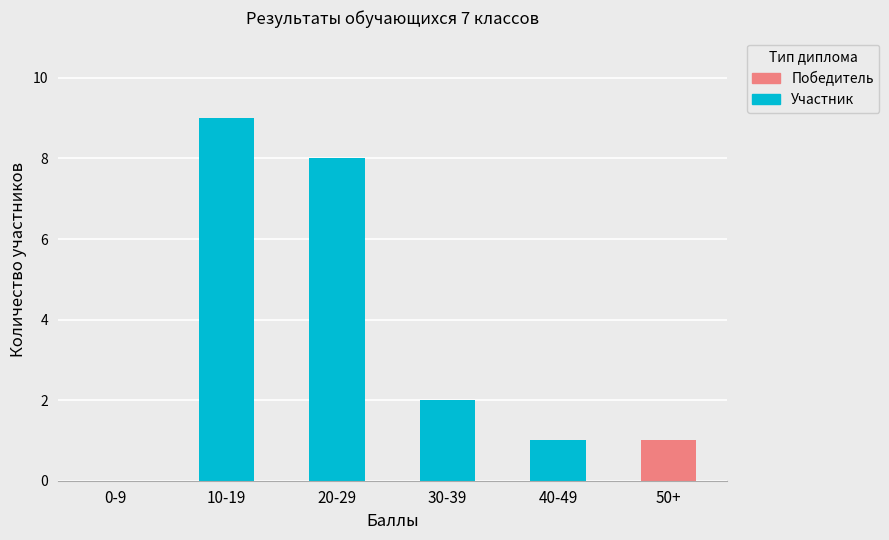

Where is Участник nearest to the value 4?

30-39